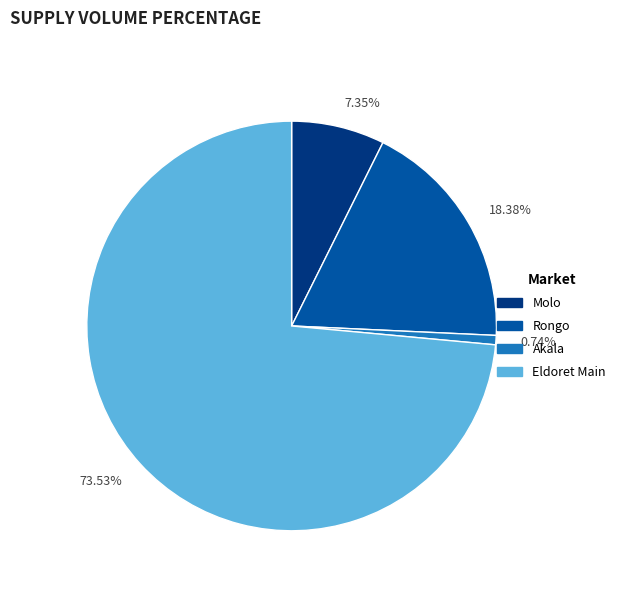

Rank the categories by value from lowest to highest.

Akala, Molo, Rongo, Eldoret Main